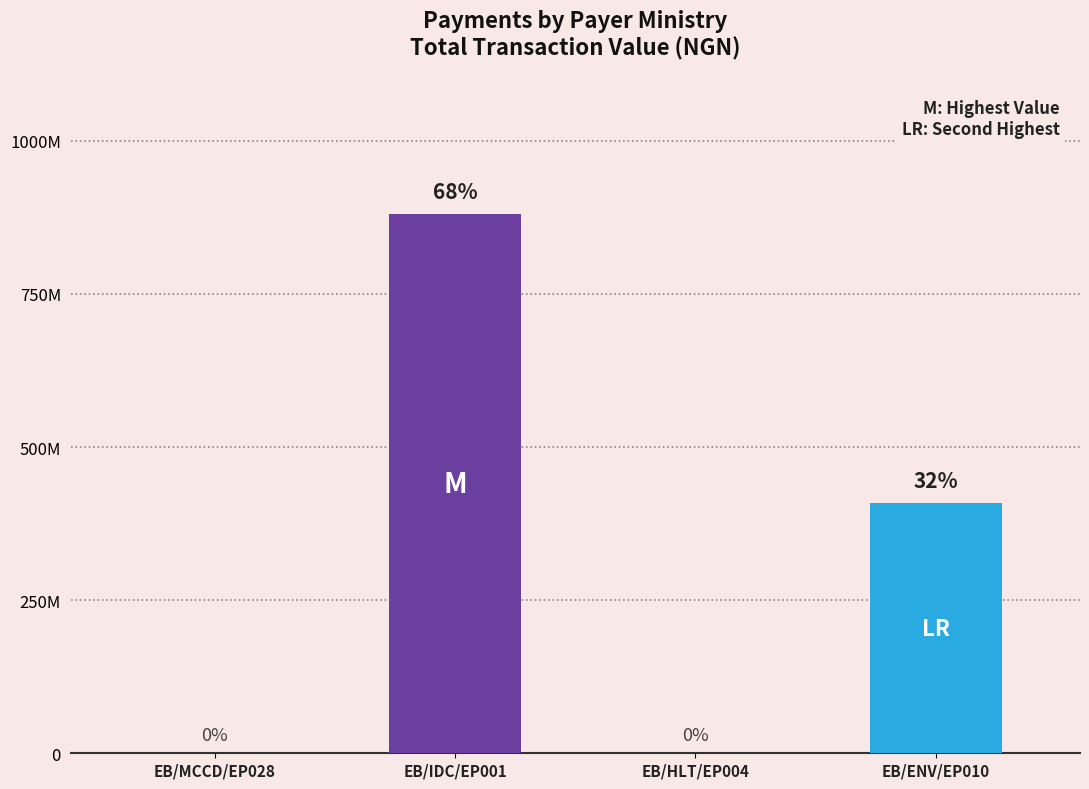

How many values are above zero?

2